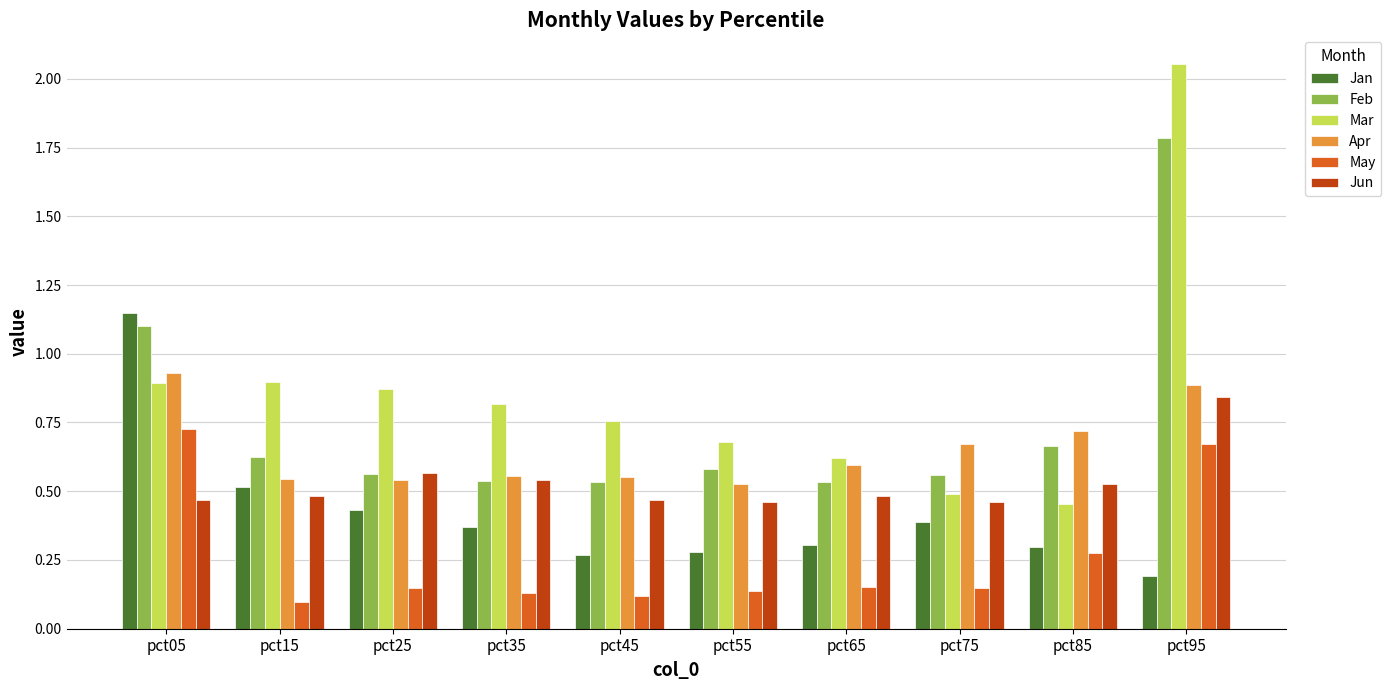

At which category does the chart reach its peak across all series?

pct95